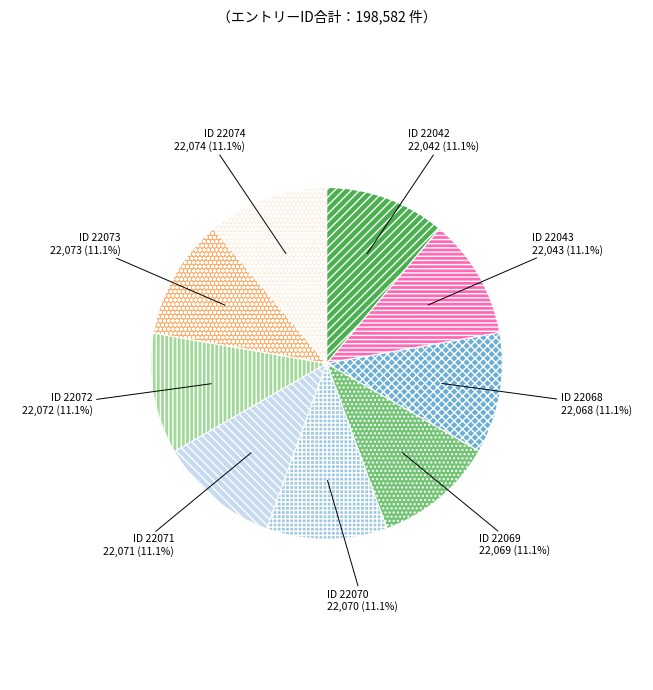

Is there any slice that represents more than half of the pie?

No